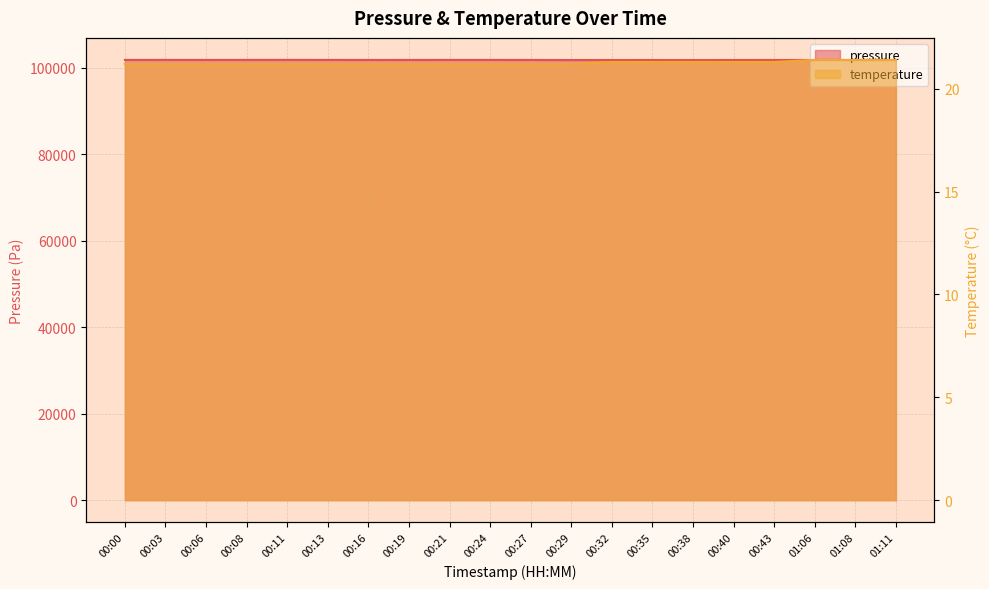

How many interior local peaks does the pressure series have?

5